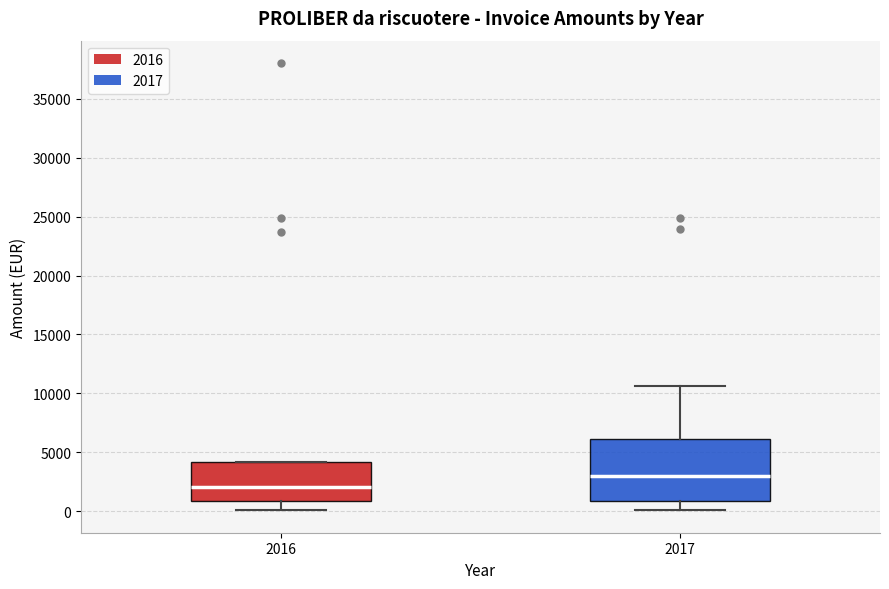

Which box has the lowest median line?

2016